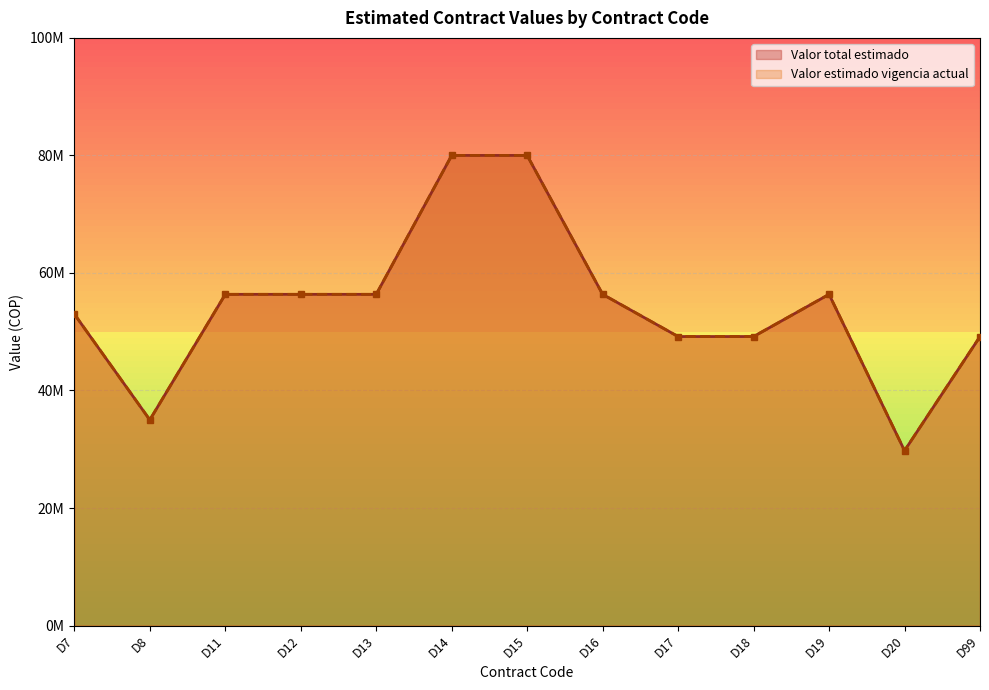

Which series has the largest range (max minus min)?

Valor total estimado